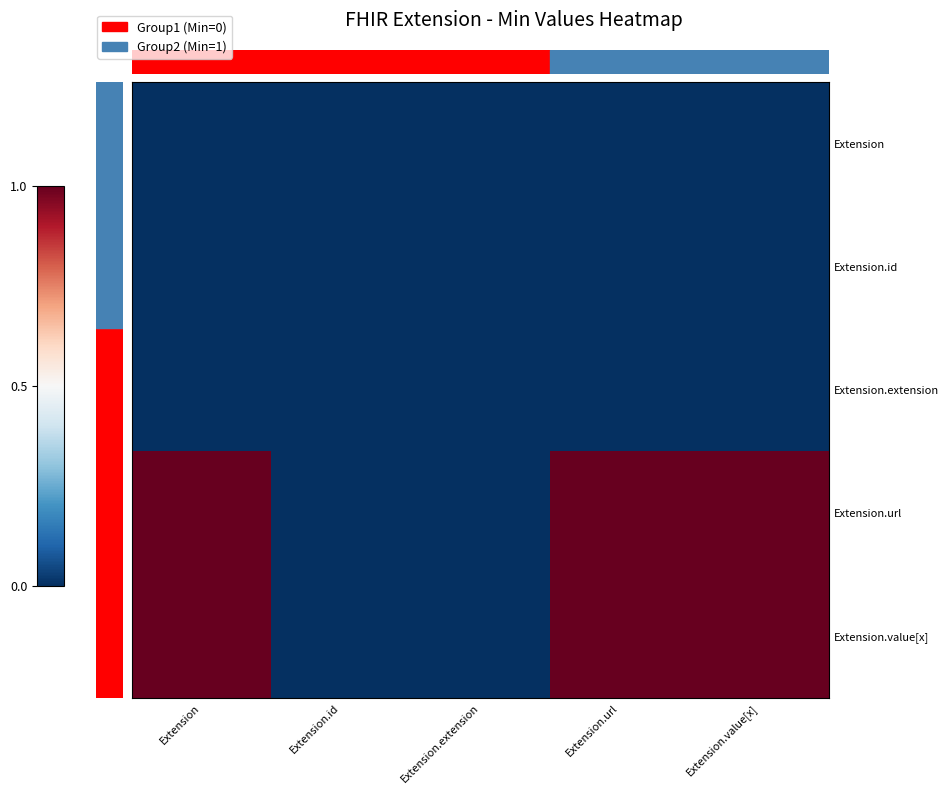

Count the number of categories in the chart.

5